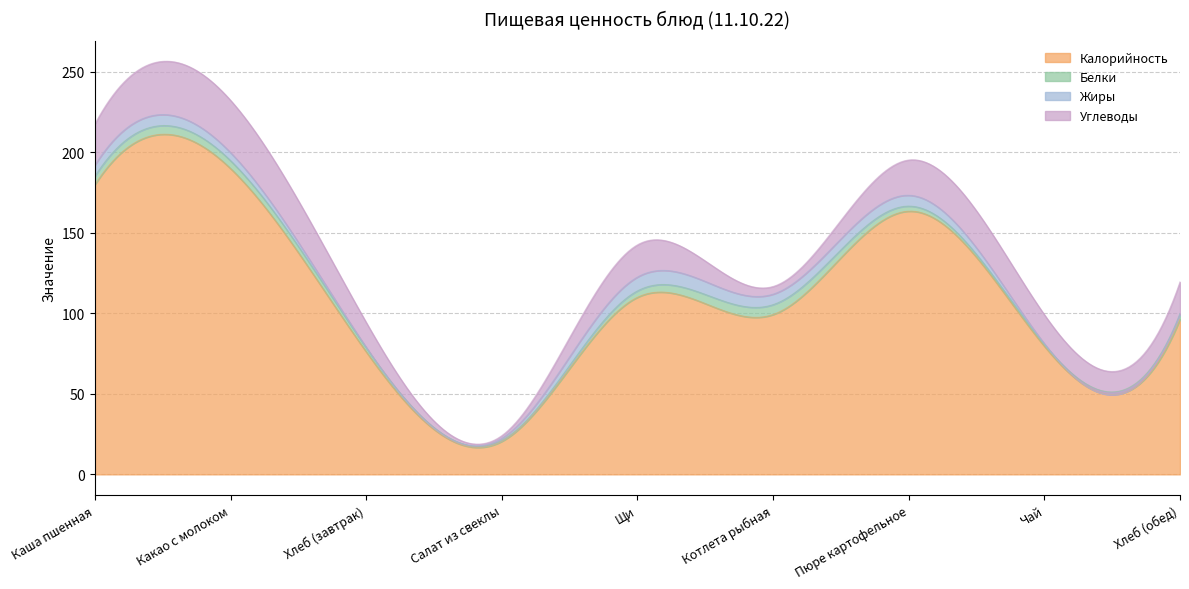

List the labels in order of Белки value, smallest first.

Салат из свеклы, Чай, Хлеб (завтрак), Пюре картофельное, Хлеб (обед), Щи, Какао с молоком, Каша пшенная, Котлета рыбная